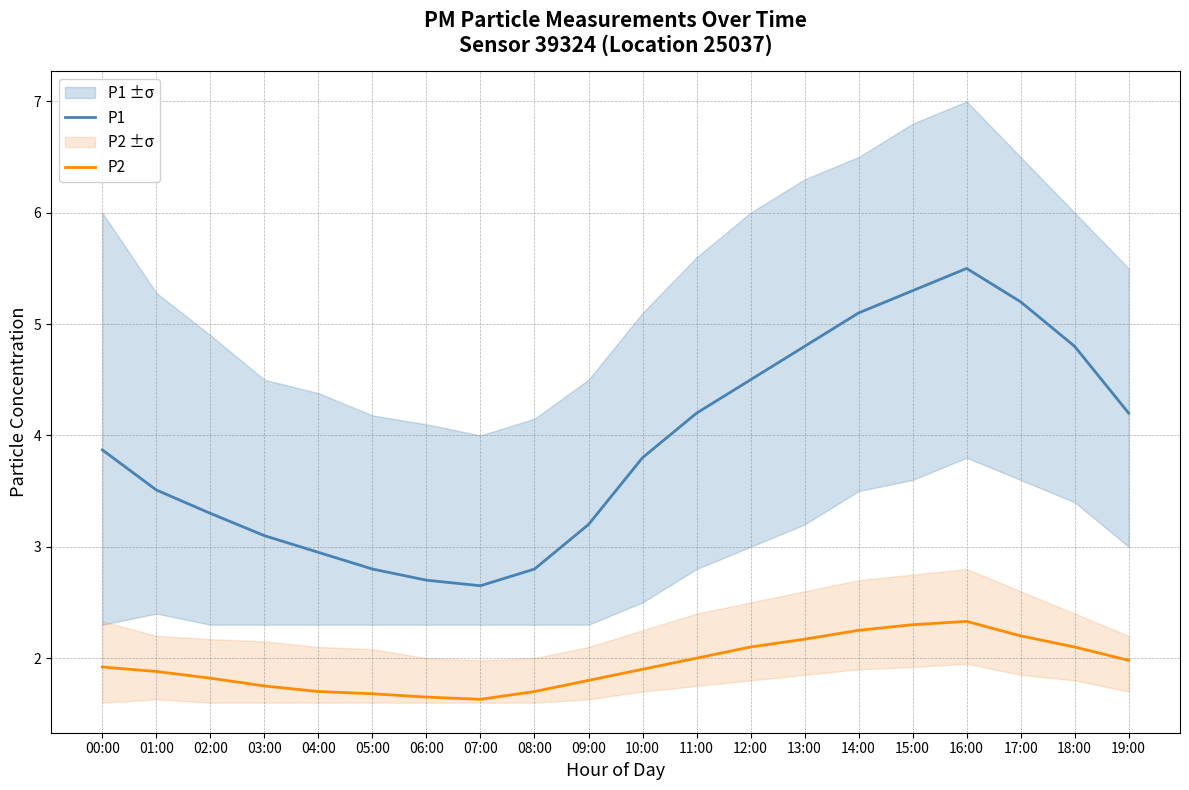

What value does the P2 series have at 13:00?

2.2